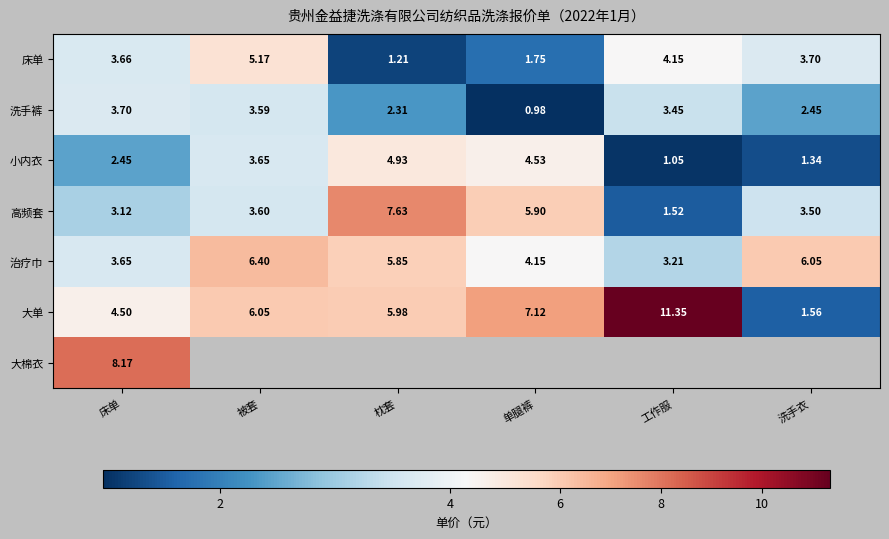

List the labels in order of 大单 value, smallest first.

洗手衣, 床单, 枕套, 被套, 单腿裤, 工作服